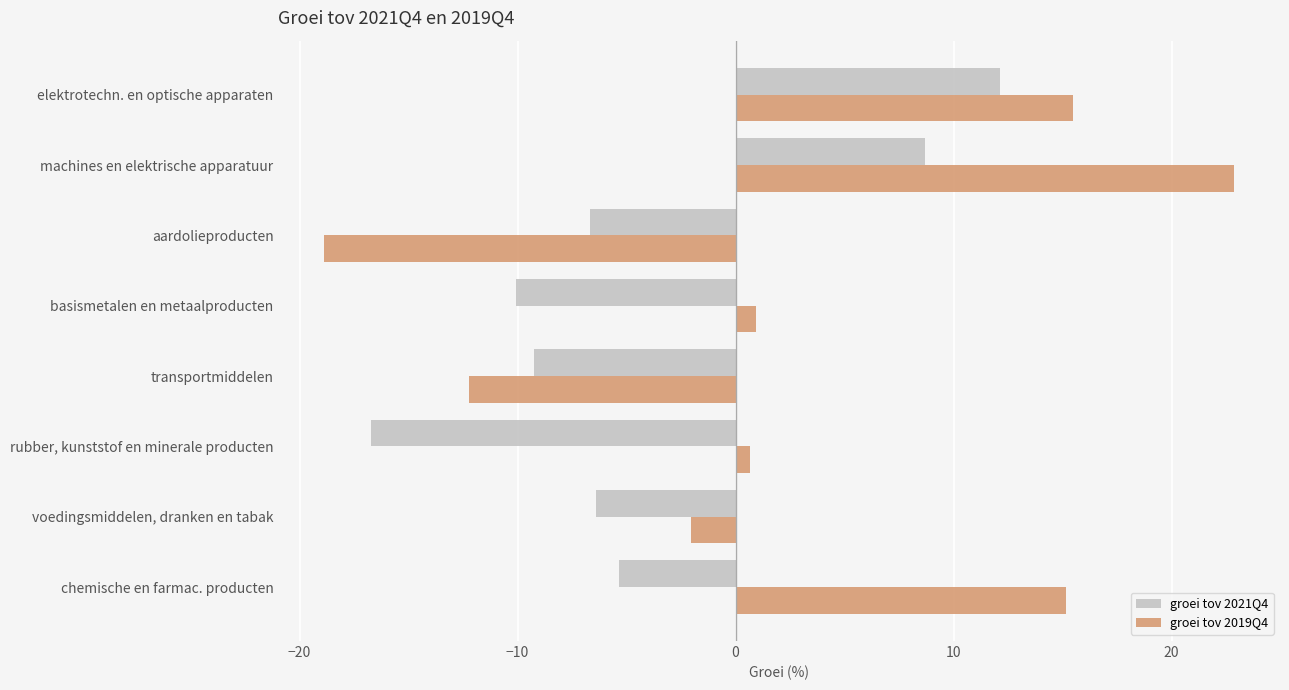

What is the spread (max minus min) of values at transportmiddelen?

3.0